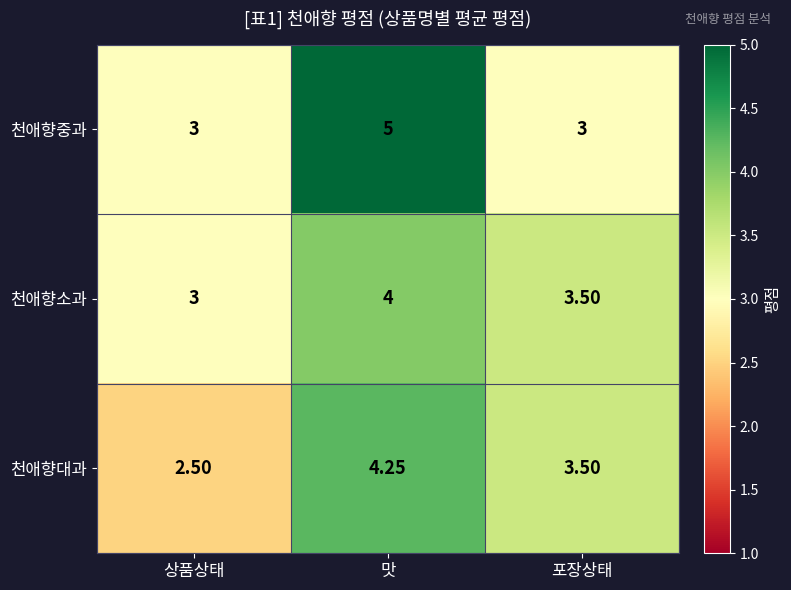

At how many categories does at least one series exceed 4?

1